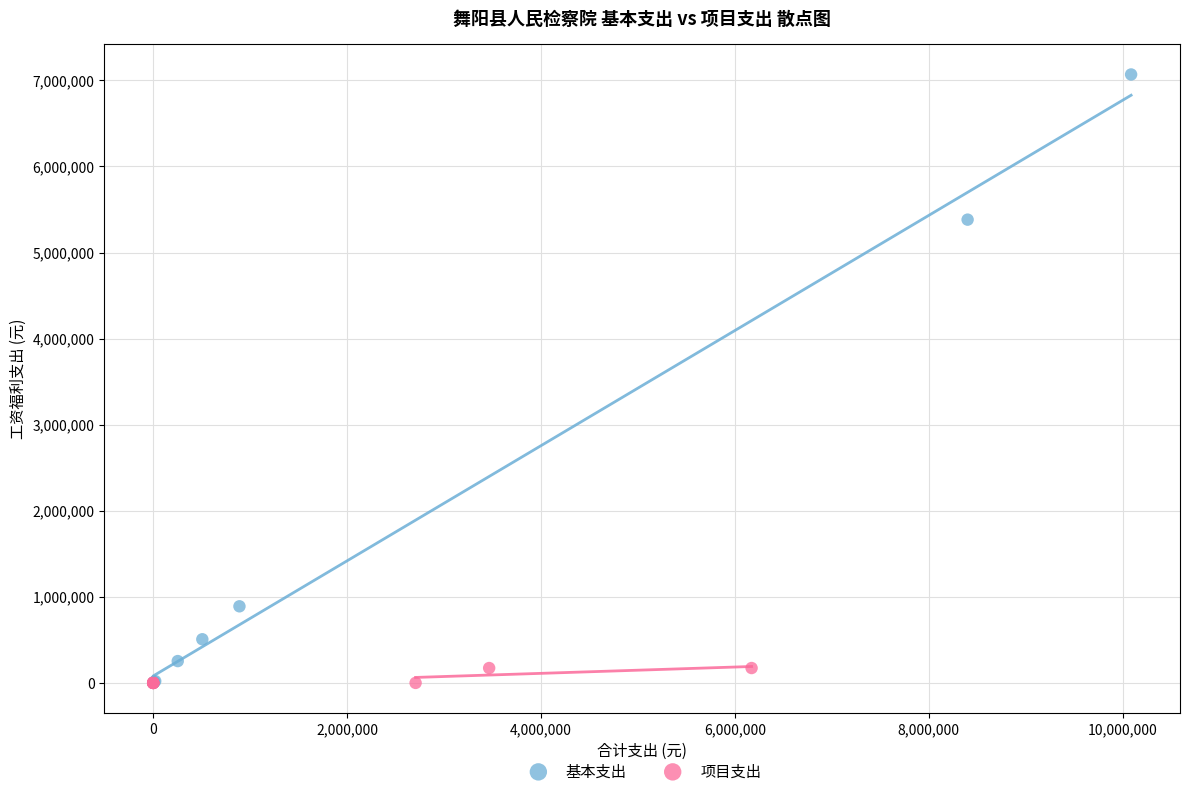

Which series has the largest Y range (max minus min)?

基本支出